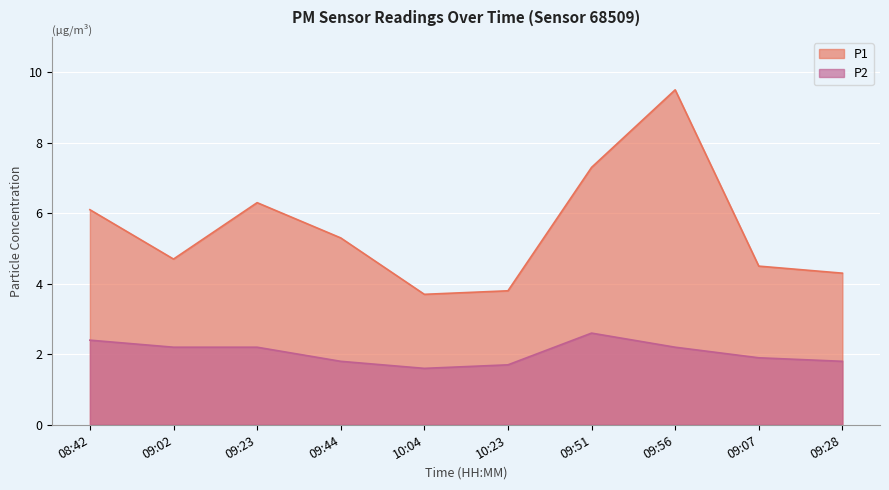

How many lines are shown in the chart?

2